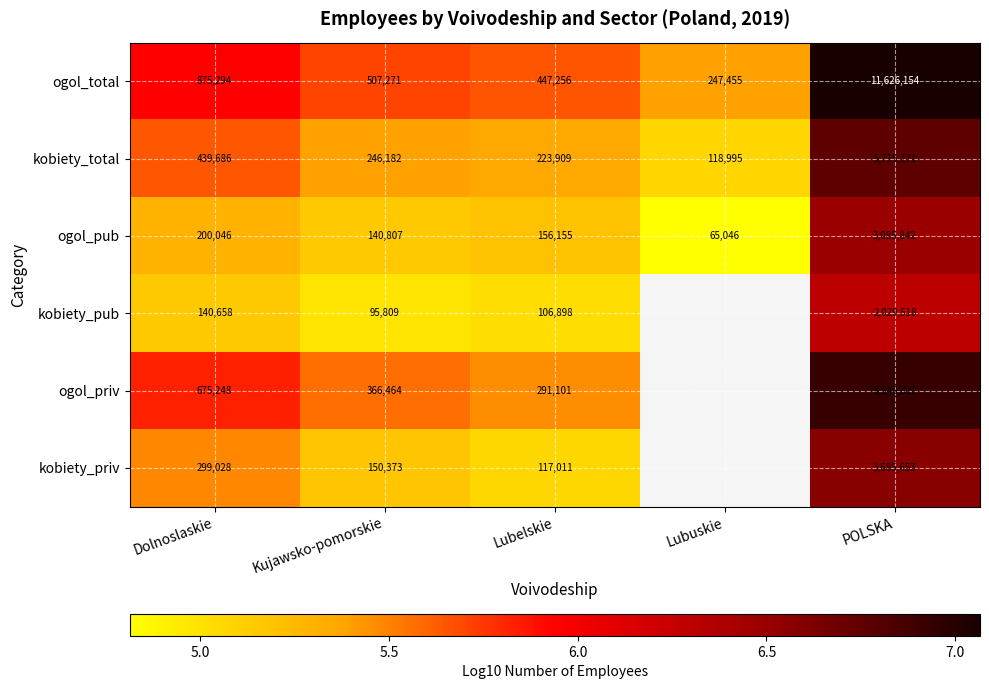

Is the value of kobiety_priv at Dolnoslaskie greater than the value of kobiety_total at Dolnoslaskie?

No